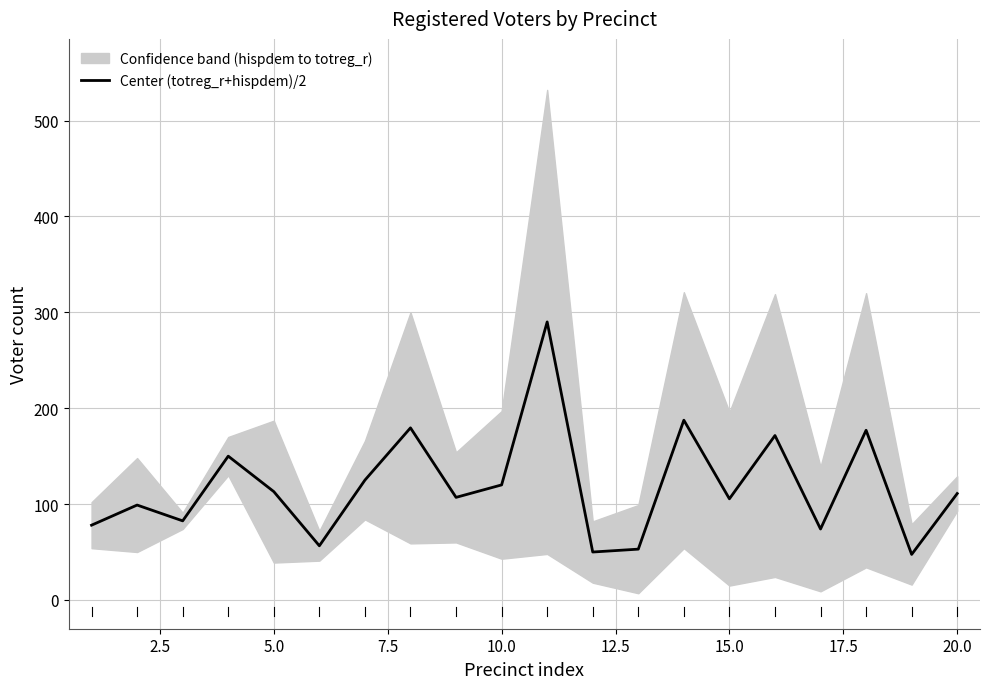

The value of Center (totreg_r+hispdem)/2 at 15.0 is 105.5. True or false?

True